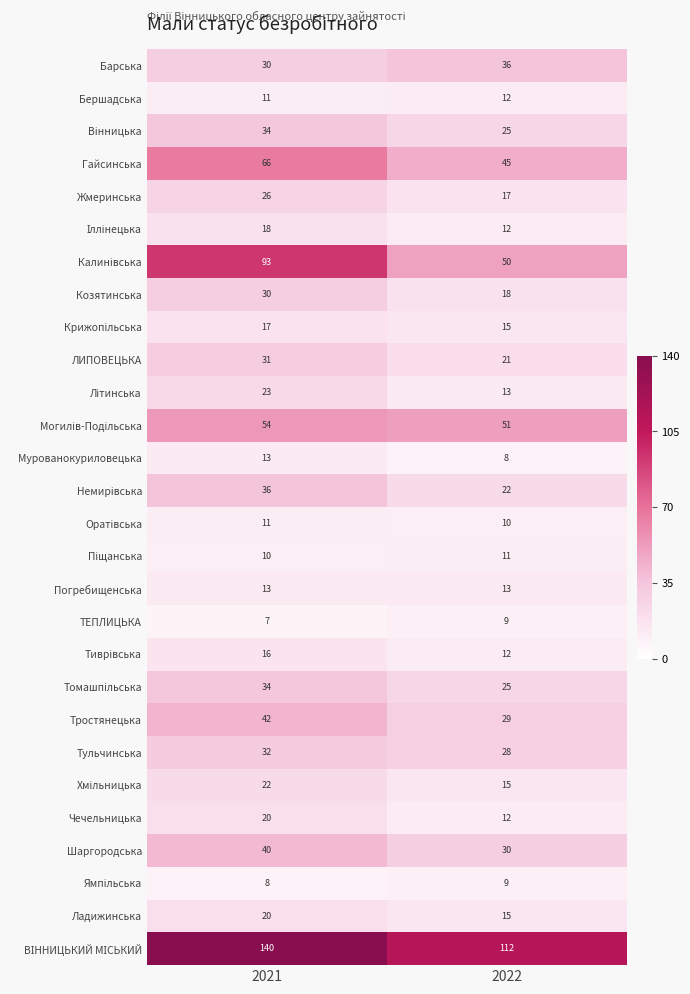

The value of Гайсинська at 2022 is 62. True or false?

False